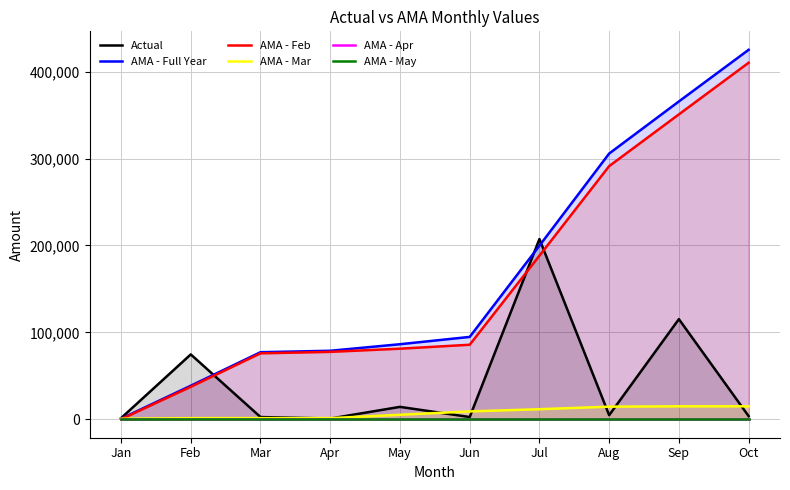

At which category is the sum across all series the highest?

Oct